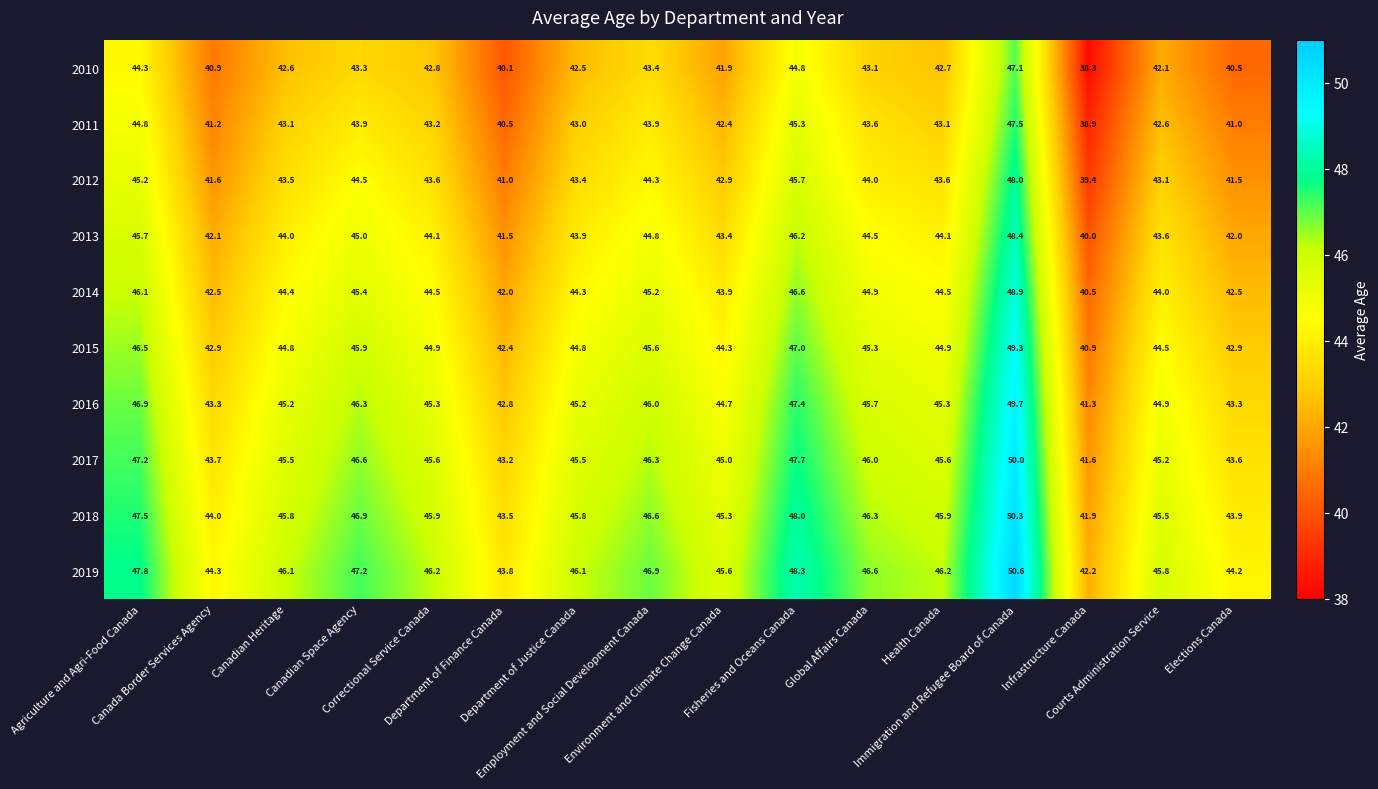

What is the minimum value for 2014?

40.5